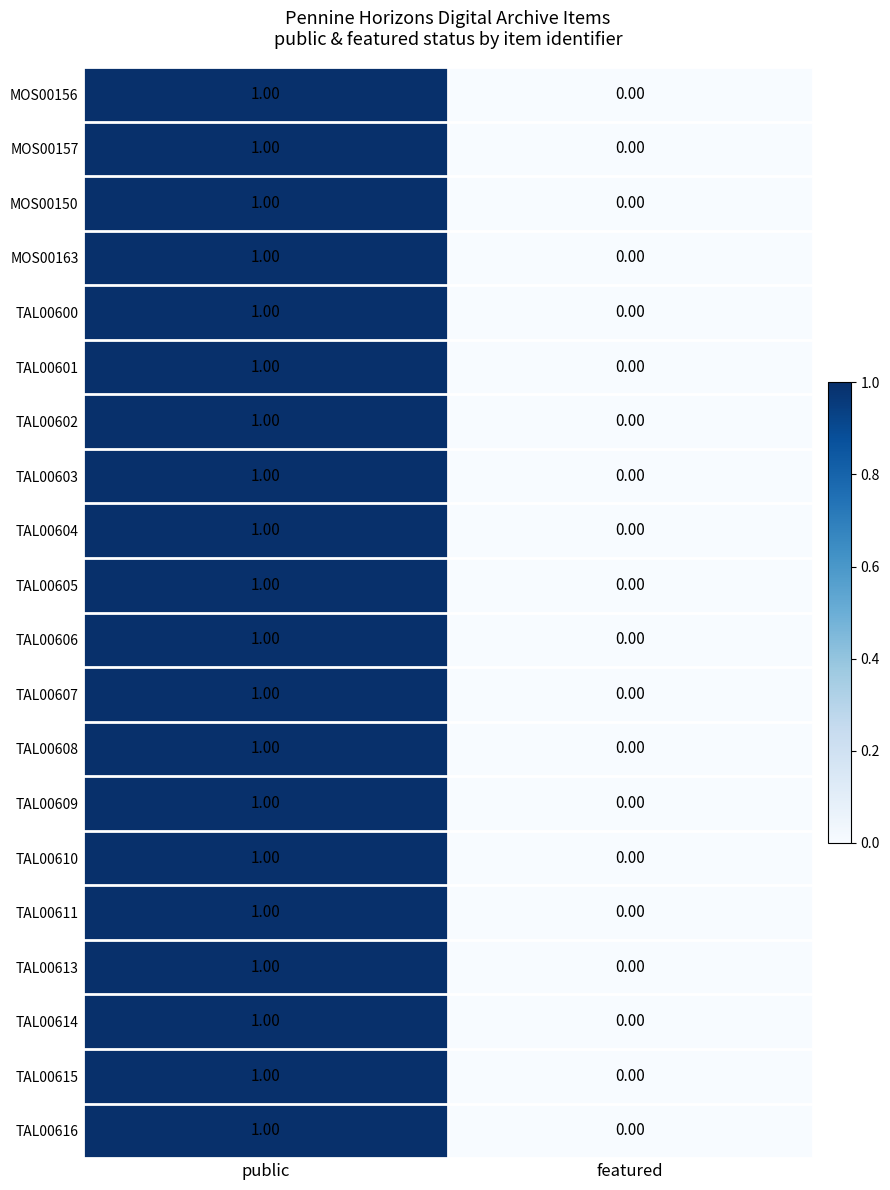

Which label corresponds to the smallest value in the chart?

featured